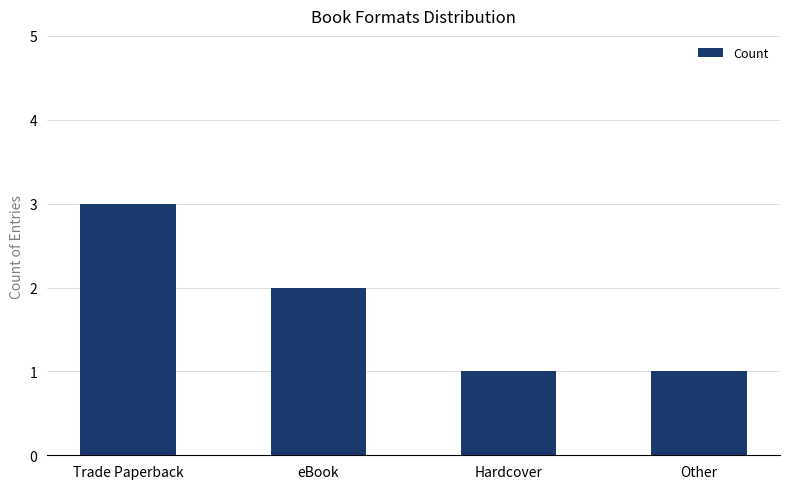

What is the maximum value shown in the chart?

3